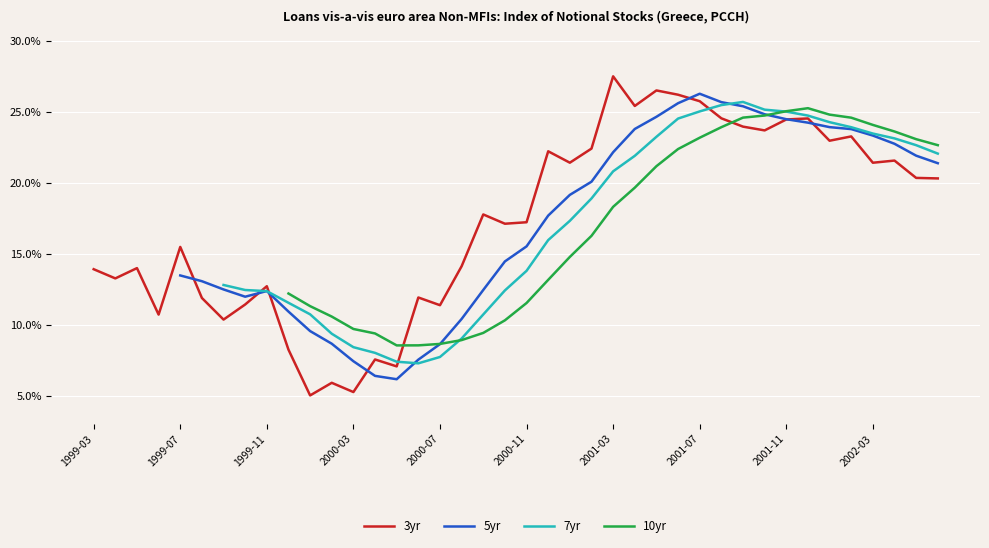

What is the maximum value shown in the chart?

27.5